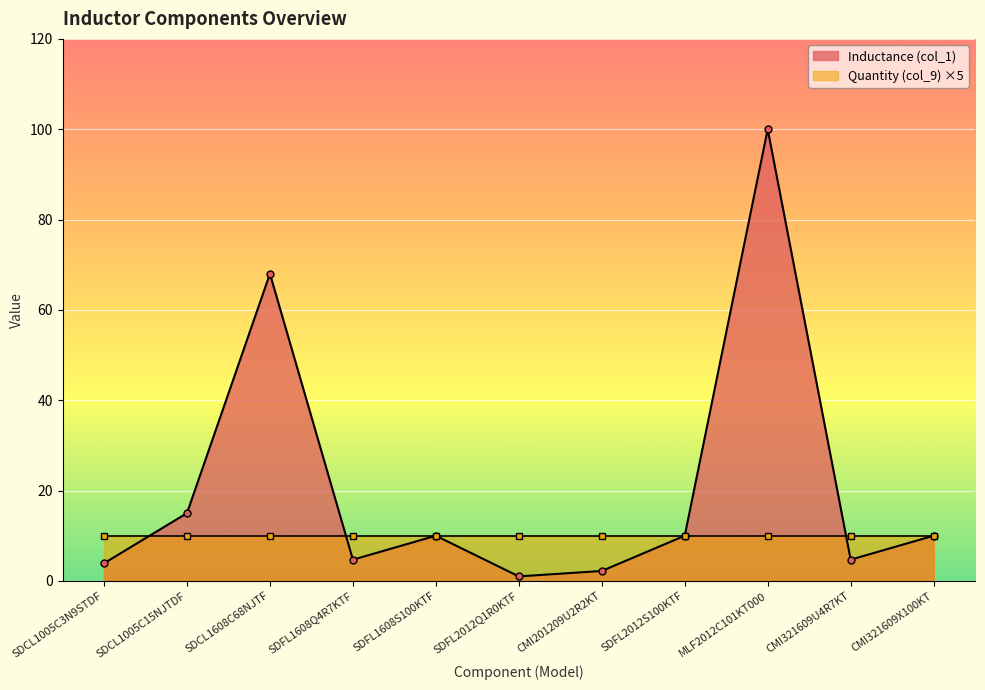

What is the sum of the values at SDCL1005C15NJTDF and SDCL1005C3N9STDF?

18.9